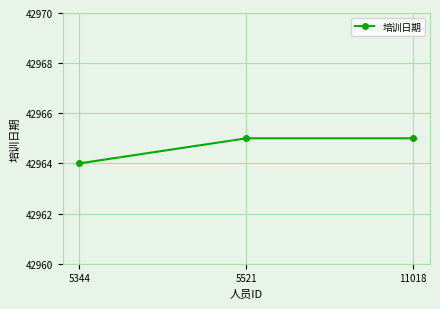

Count the number of data series in this chart.

1